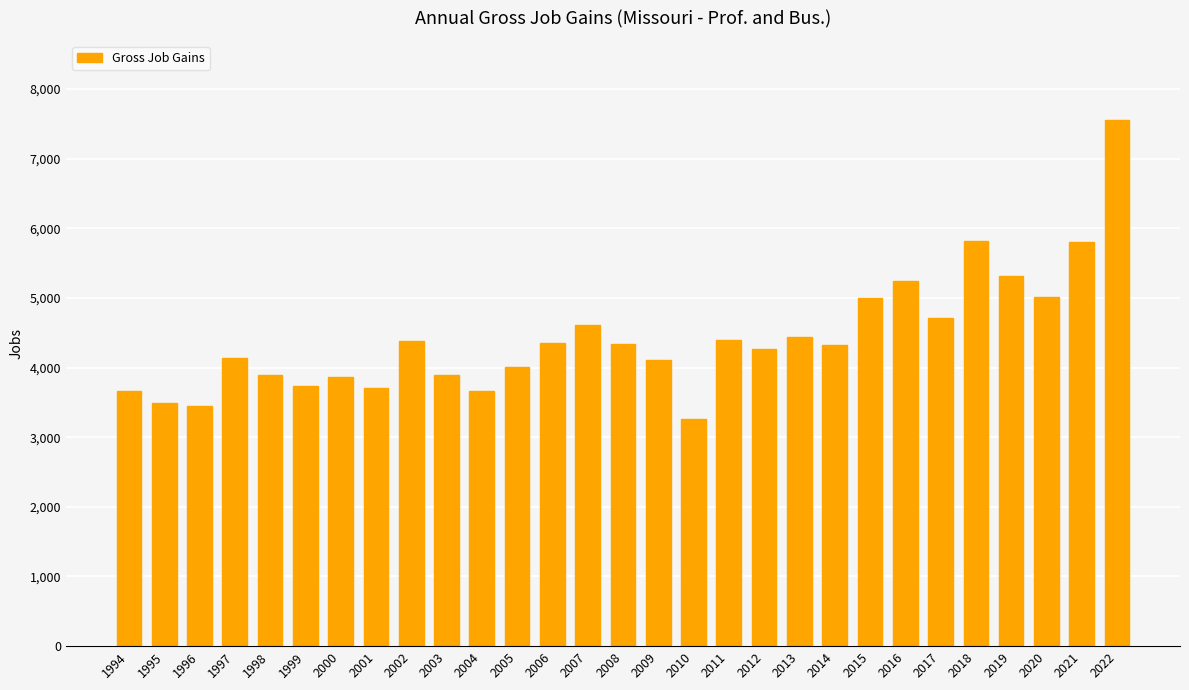

What is the difference between the maximum and minimum values?

4297